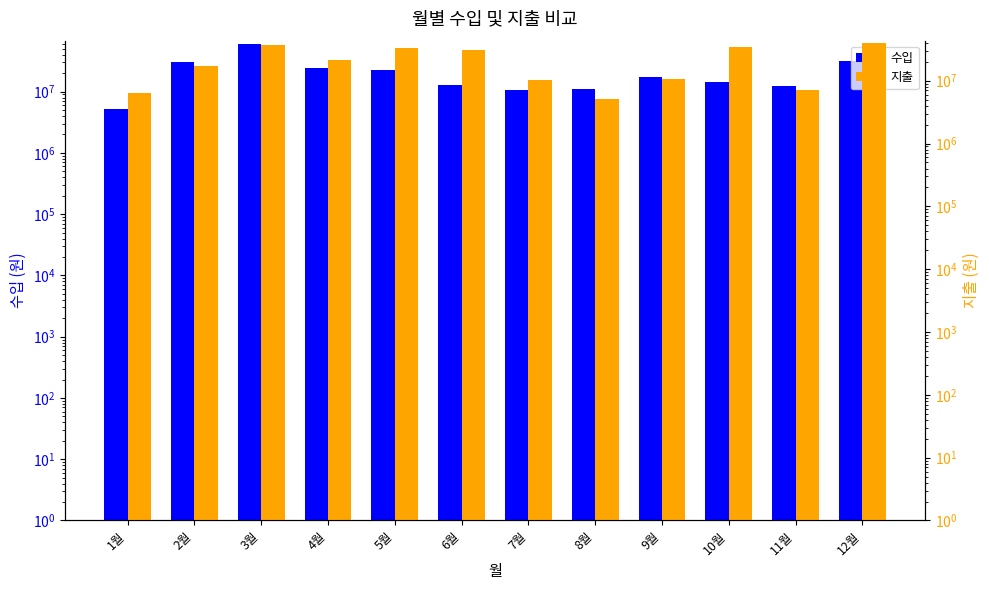

What are all the series names shown in the legend?

수입, 지출